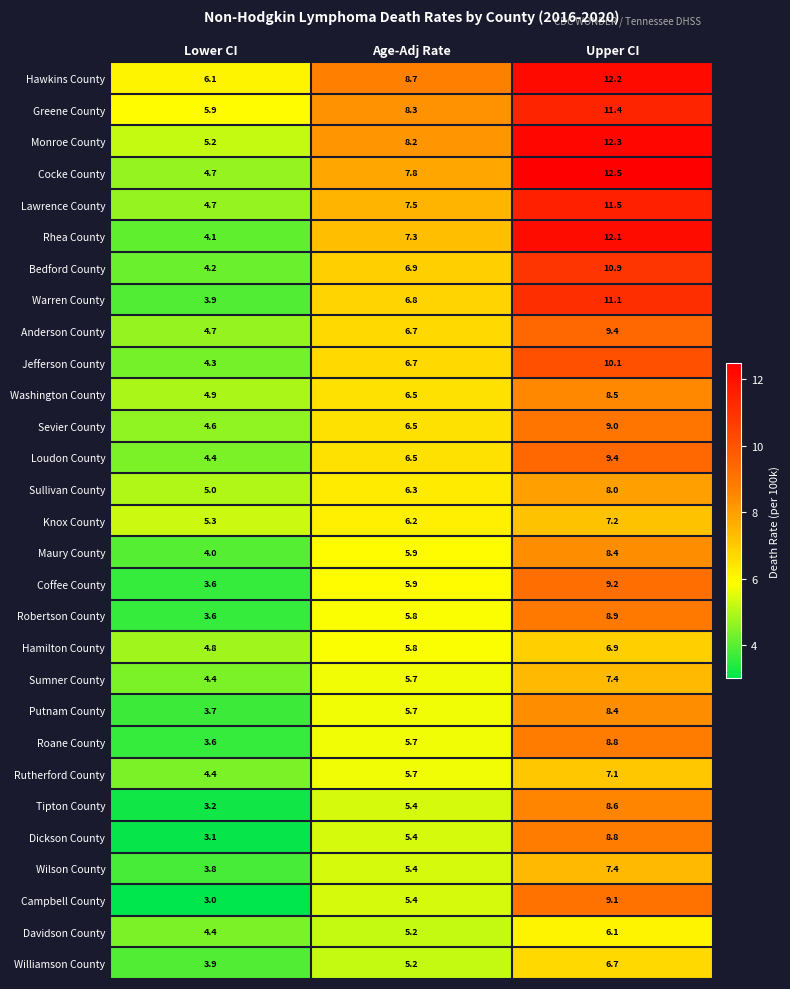

Which series has the largest total across all categories?

Hawkins County